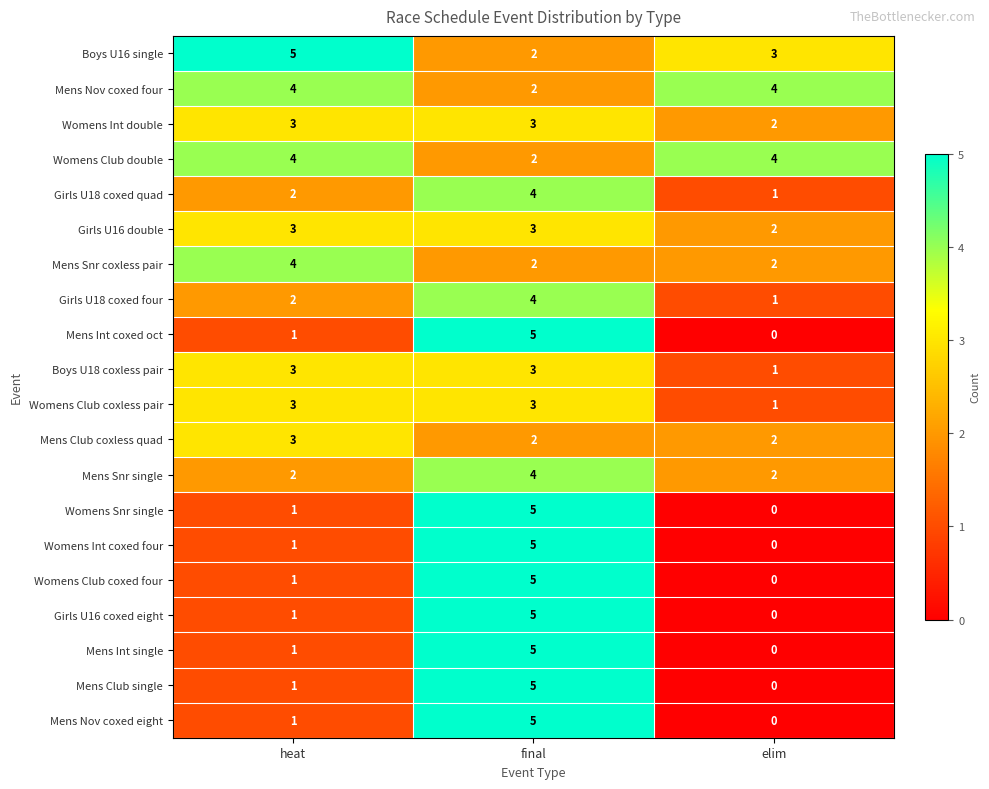

What is the difference between the highest and lowest values at heat?

4